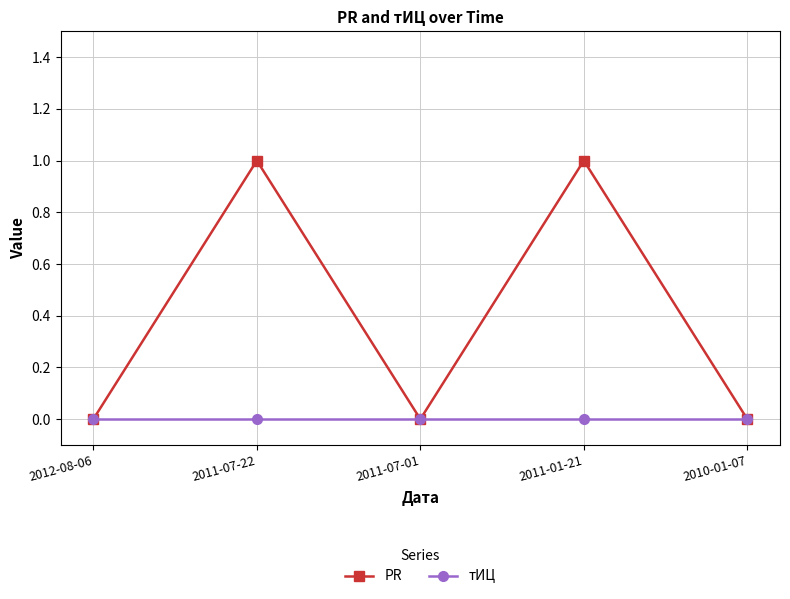

True or false: тИЦ has more than 2 interior local peaks.

False